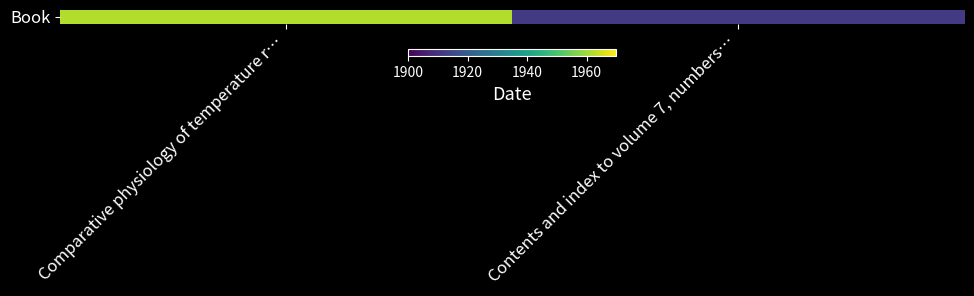

What is the average value?

1937